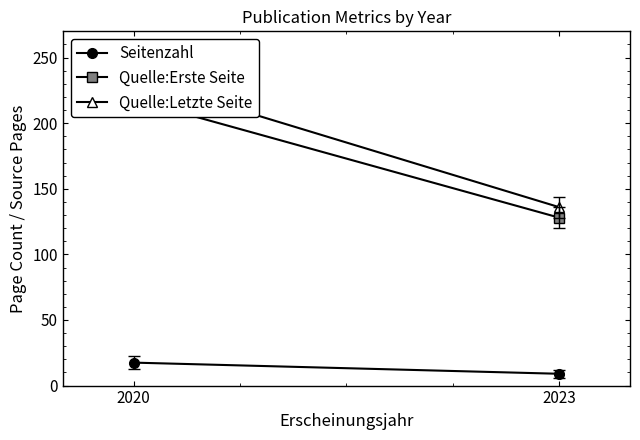

The Seitenzahl series shows 9.0 at 2023. True or false?

True